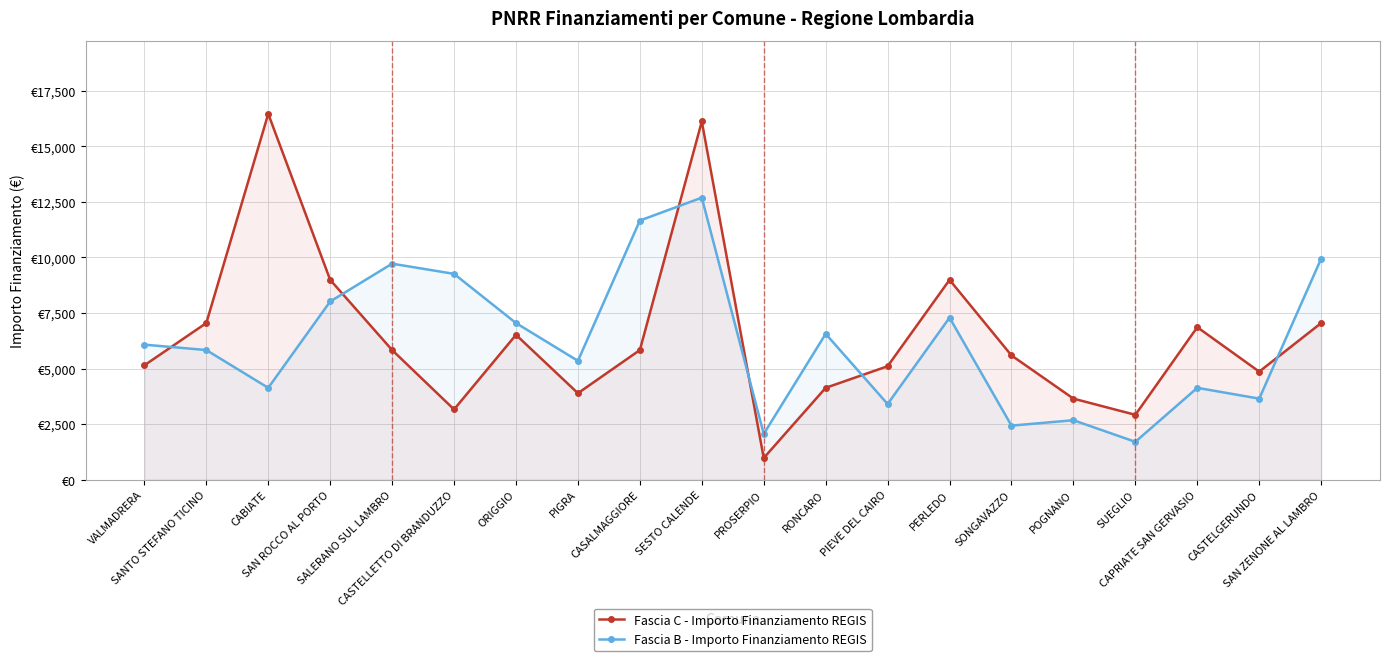

Rank the series by their maximum value, from highest to lowest.

Fascia C - Importo Finanziamento REGIS, Fascia B - Importo Finanziamento REGIS